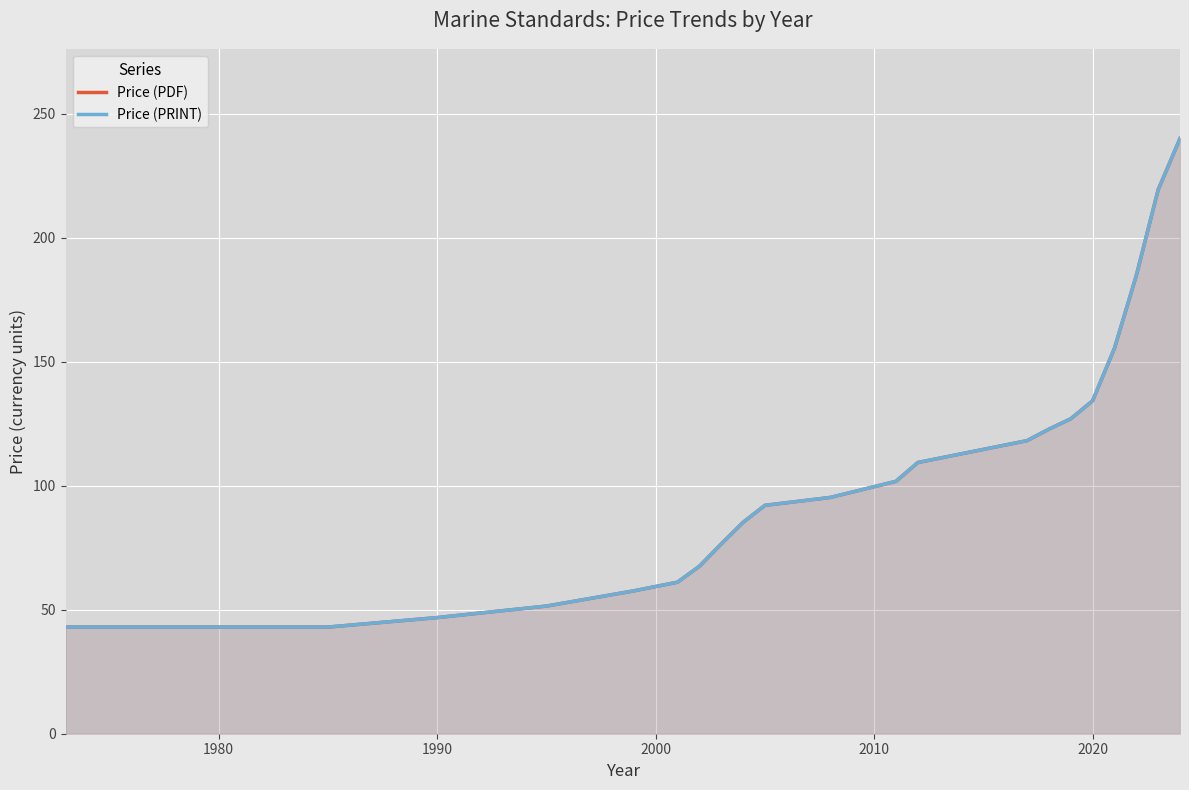

True or false: Price (PDF) and Price (PRINT) intersect in this chart.

False